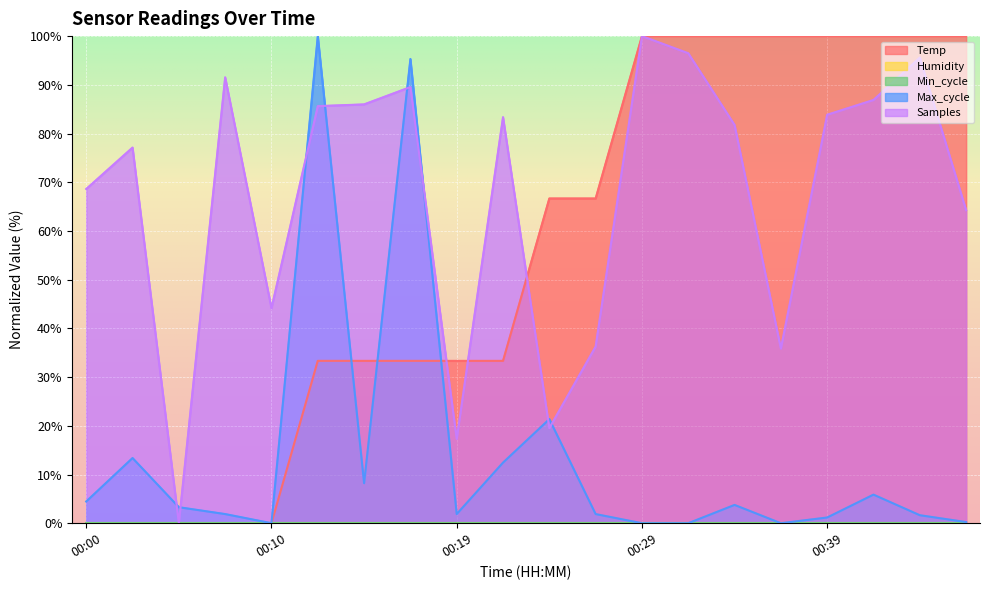

Where does the Temp series first go above 66?

00:24